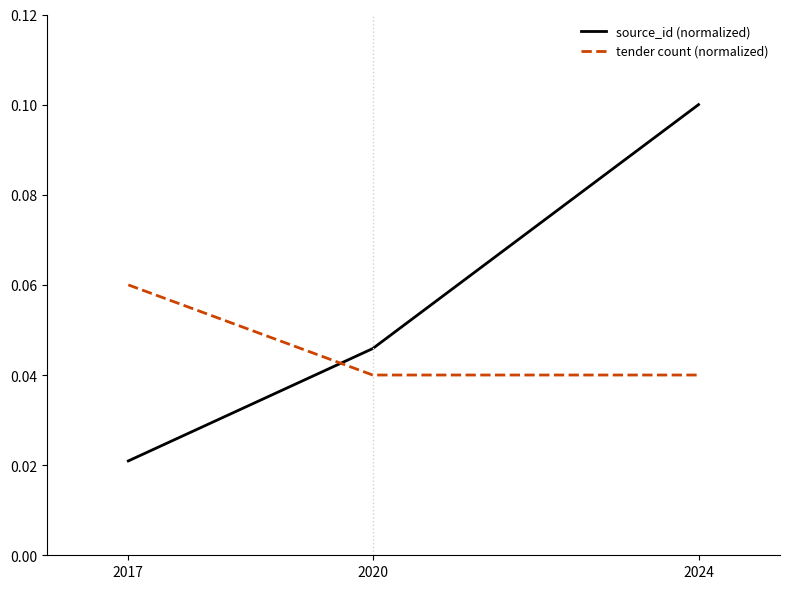

Which series has the largest total across all categories?

source_id (normalized)